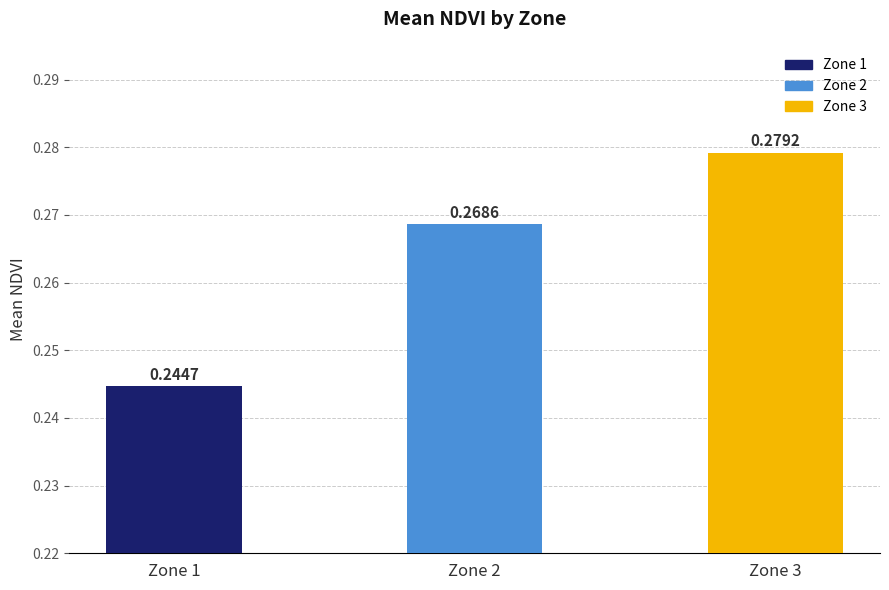

True or false: the data shows 0.1 at Zone 3.

False